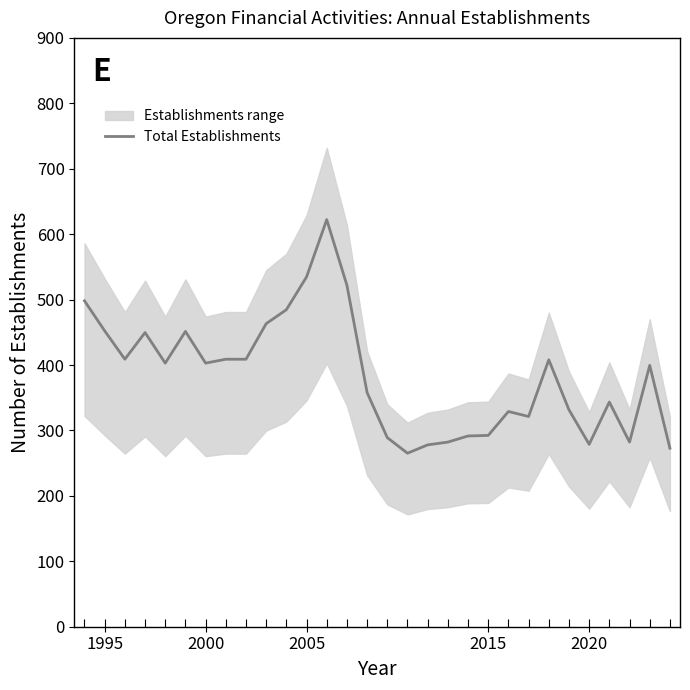

What is the highest value of the Total Establishments series?

622.2